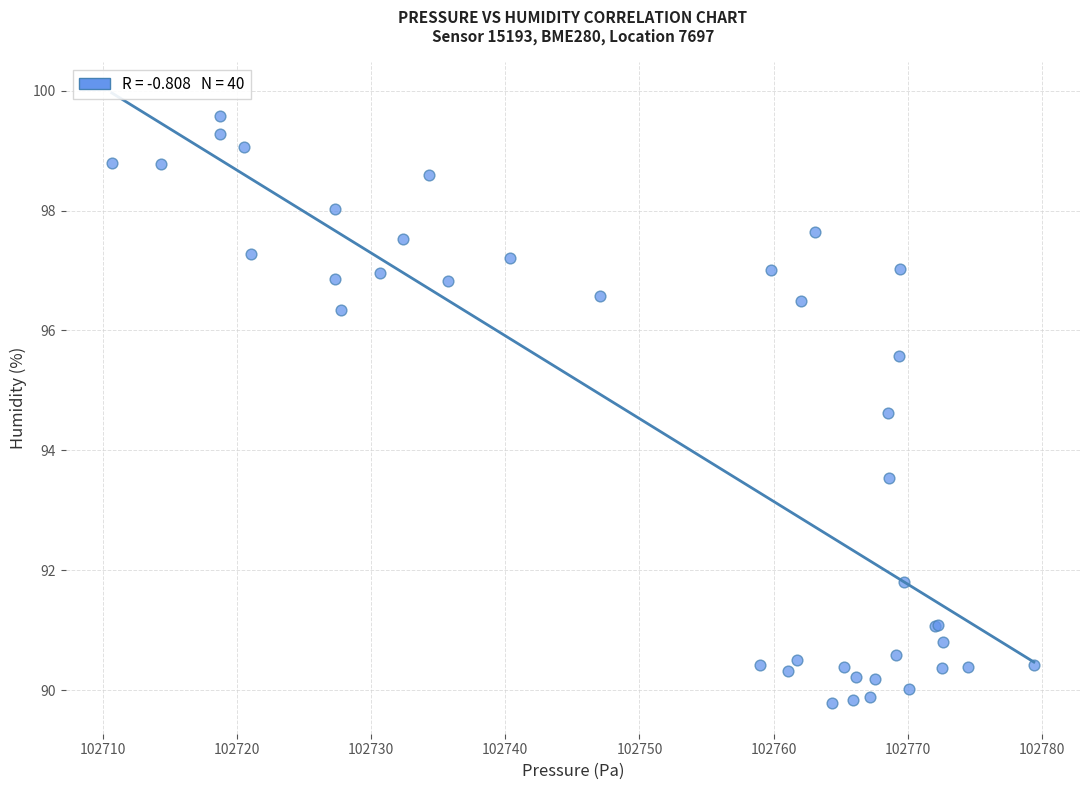

What Y value in the scatter plot is closest to 94?

93.5